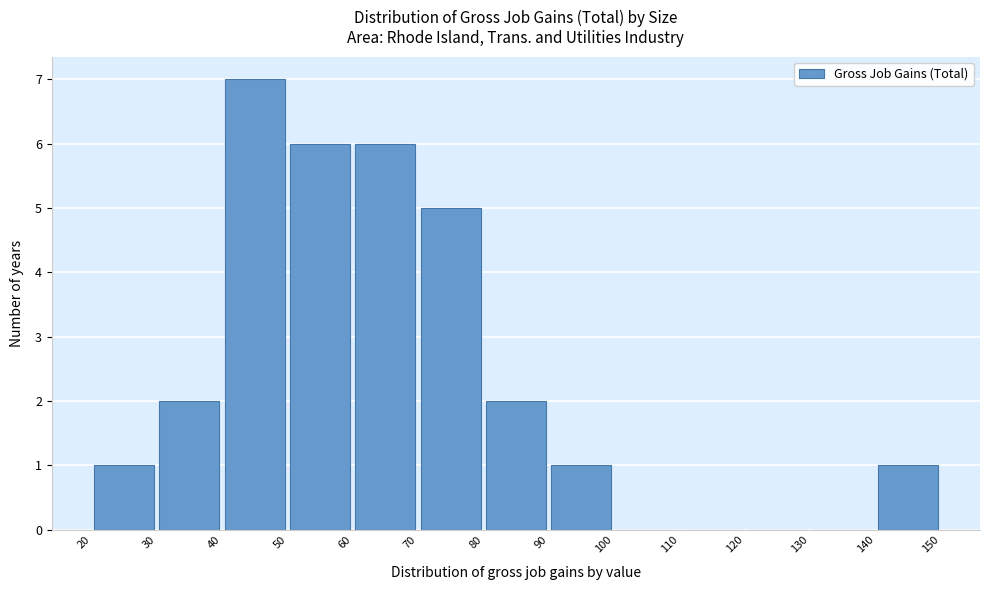

Which range on the x-axis has the tallest bar?

40 to 50